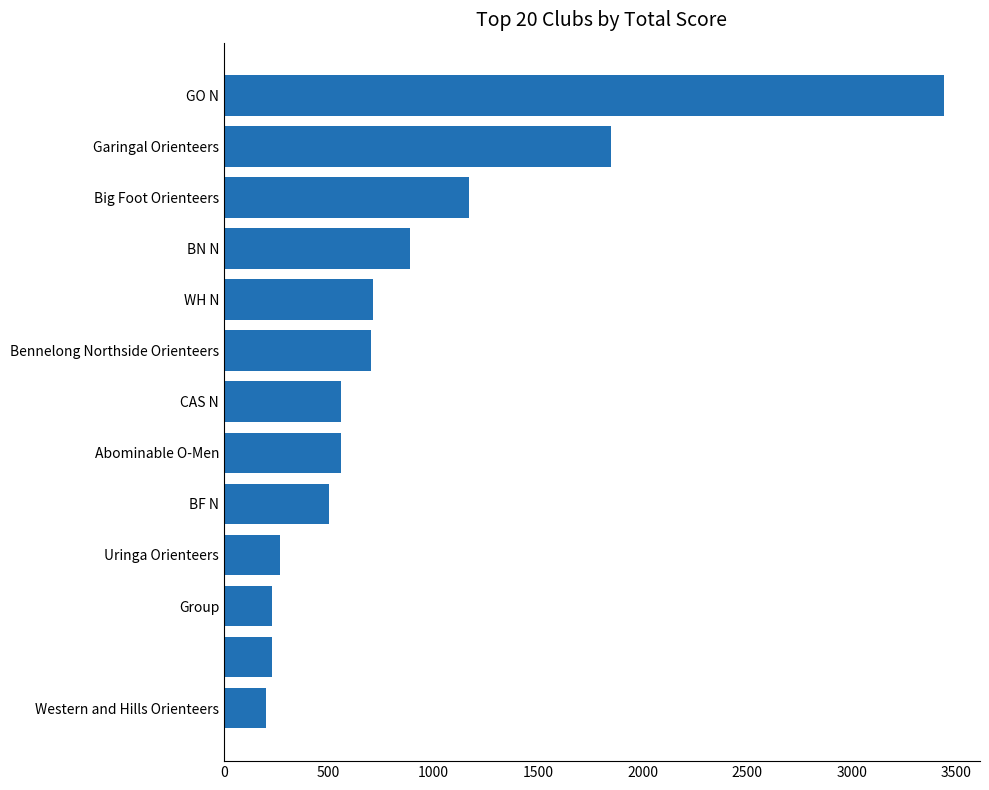

What is the difference between the second highest and minimum values?

1650